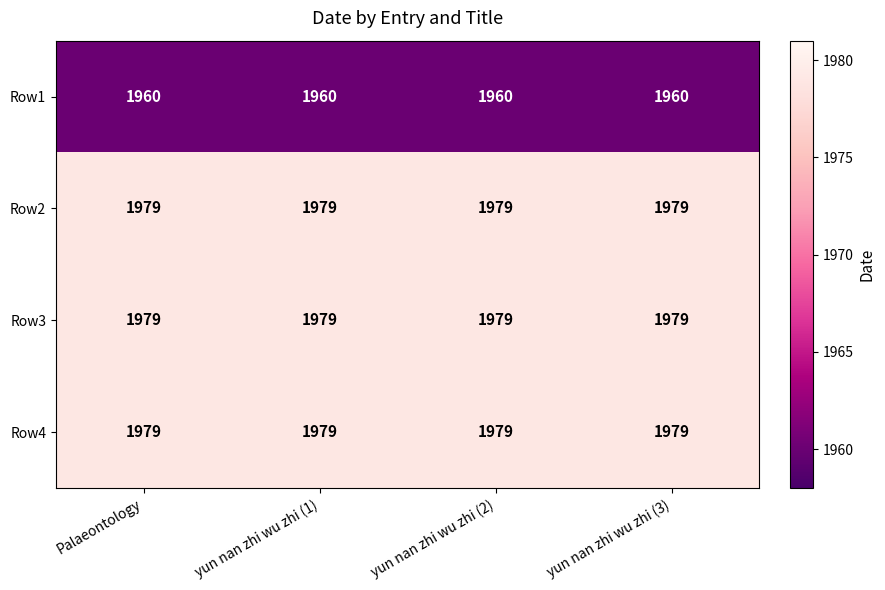

What is the sum of all Row4 values?

7916